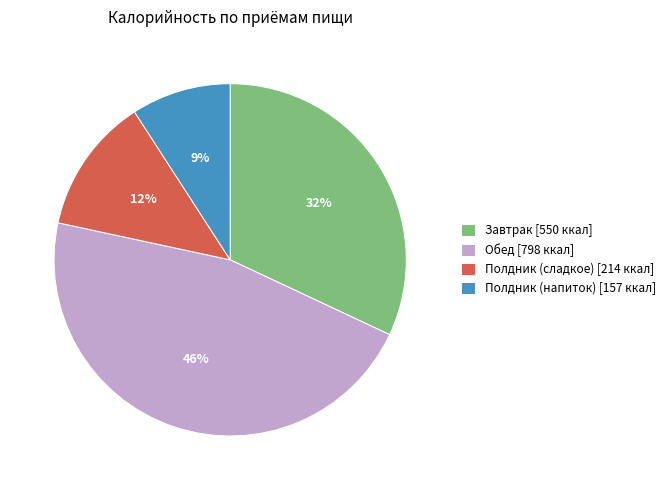

How many segments does this pie chart have?

4